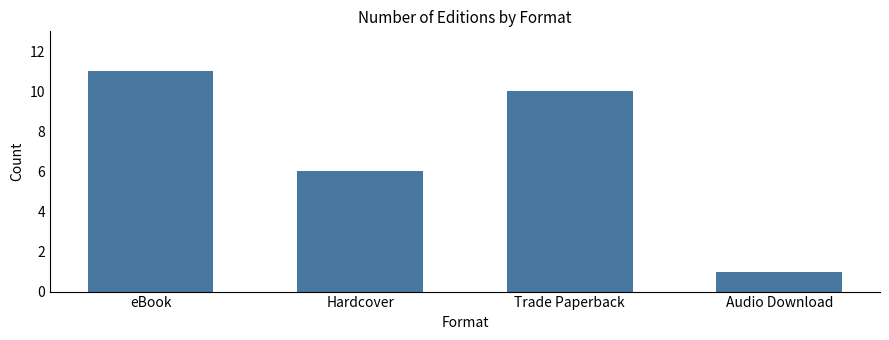

How many bars are there in total?

4